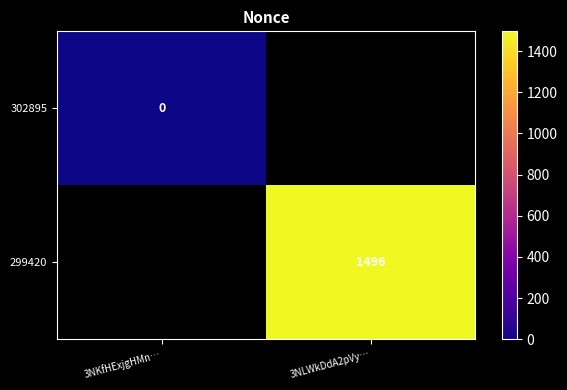

True or false: 299420 has a value of 1023 at 3NLWkDdA2pVy….

False